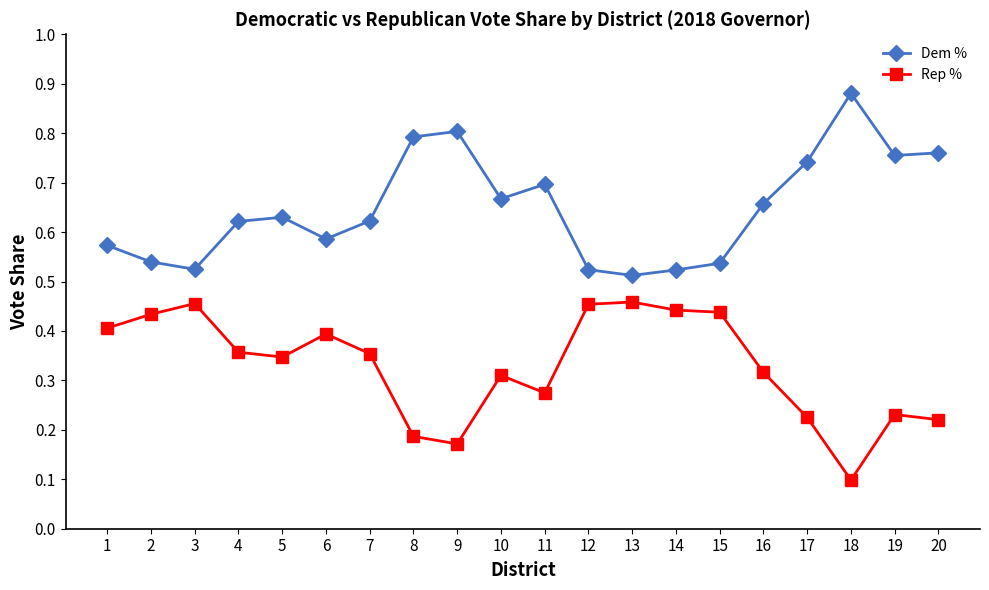

How many Dem % values are between 0 and 1?

20